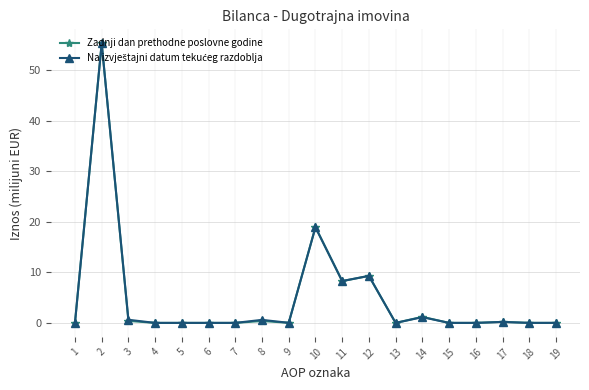

What is the difference between the maximum and minimum values in the Zadnji dan prethodne poslovne godine series?

55.3